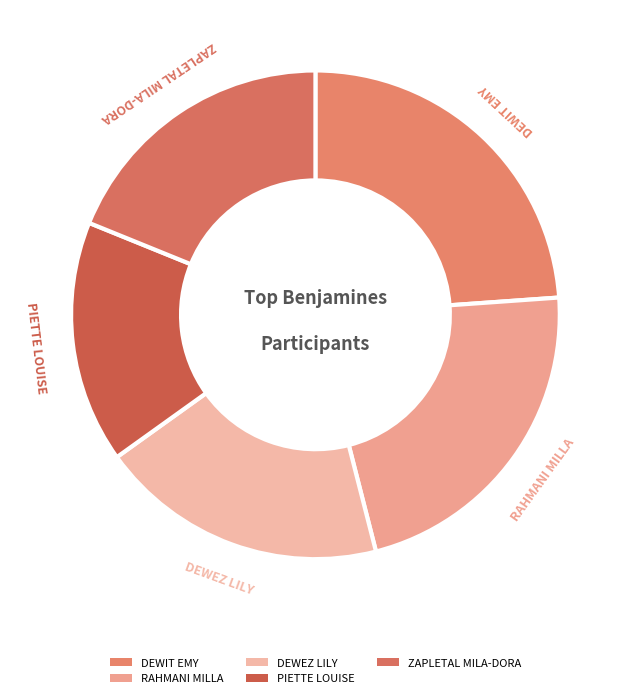

Is the sum of ZAPLETAL MILA-DORA and RAHMANI MILLA greater than half?

No